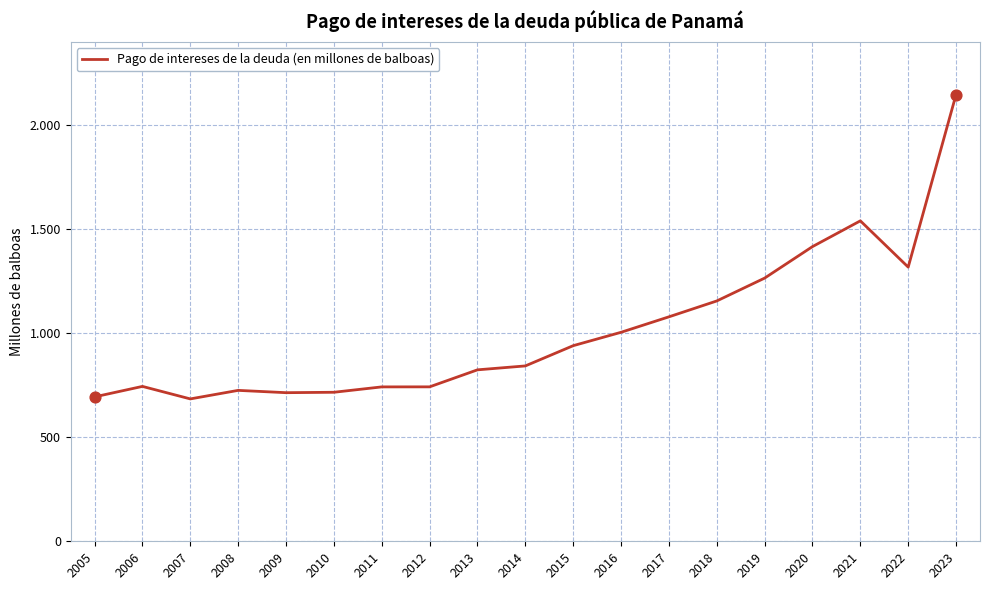

What is the change in value from 2007 to 2015?

+255.8